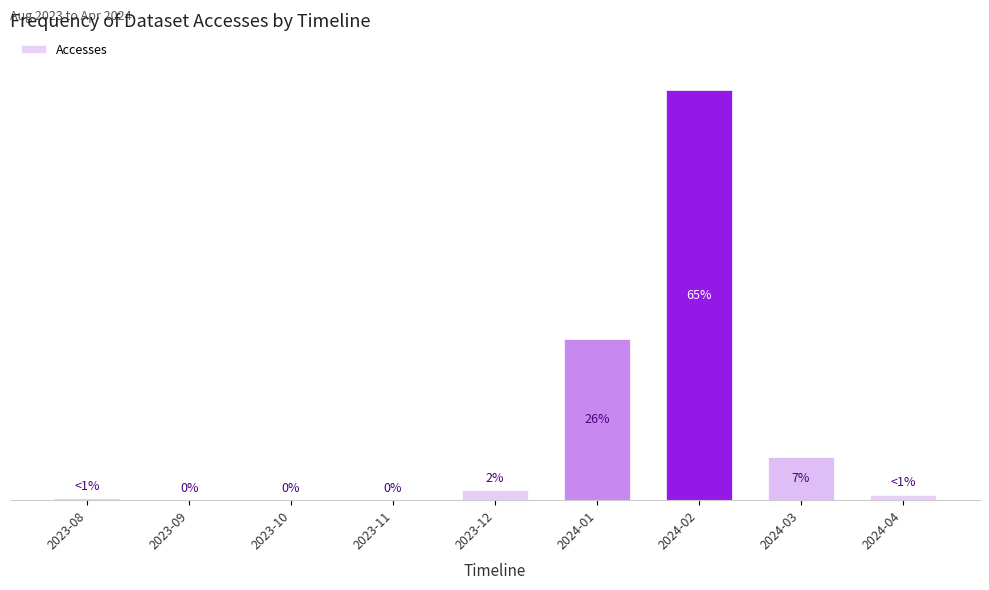

Which category has the highest value across all series?

2024-02